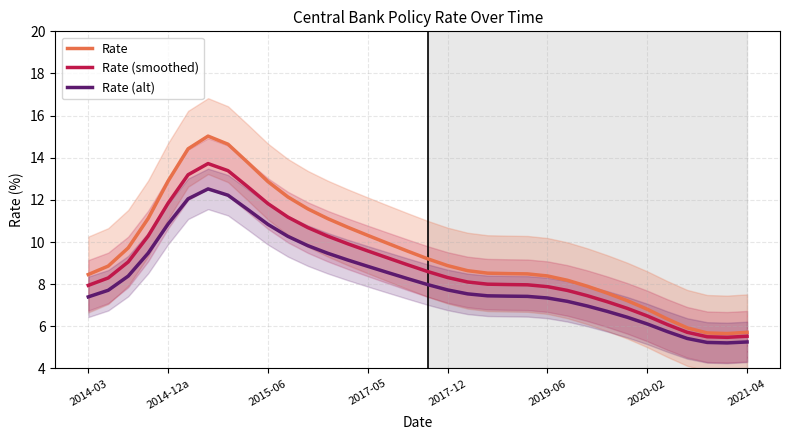

What is the average value of the Rate (alt) series?

8.3